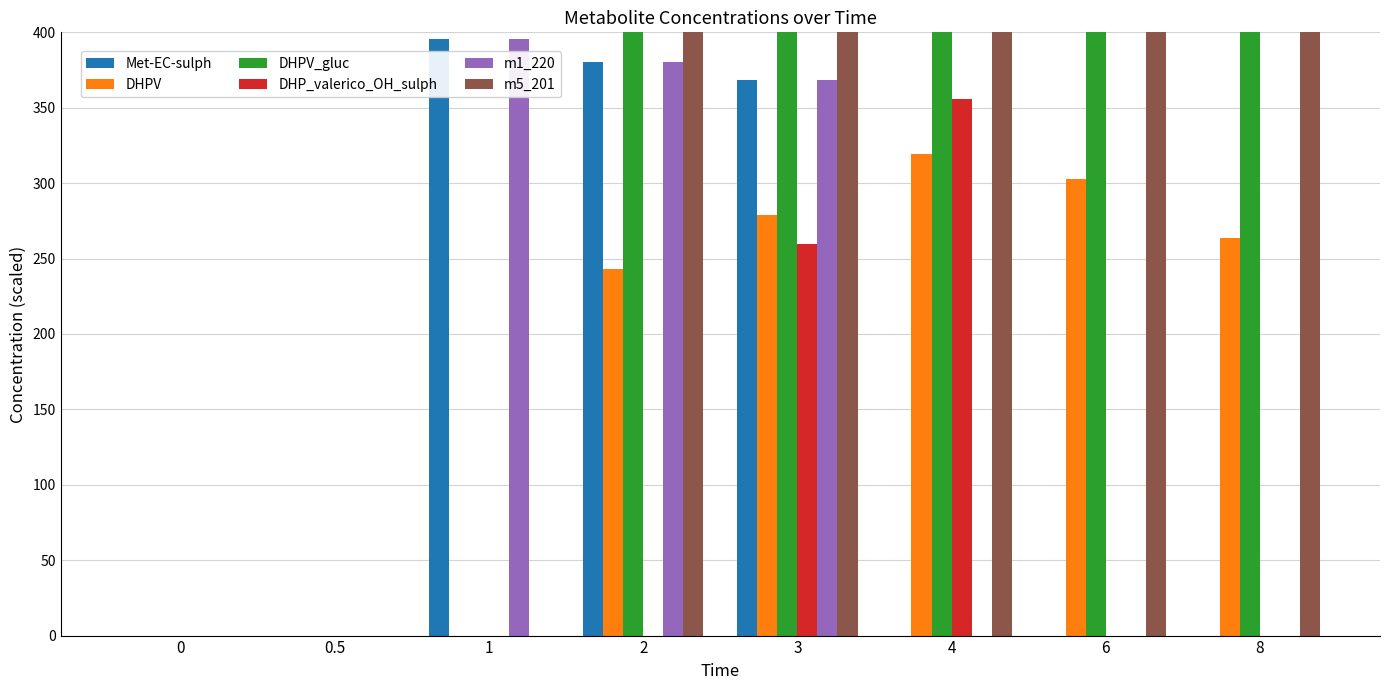

Between 1 and 6, which is larger?

1